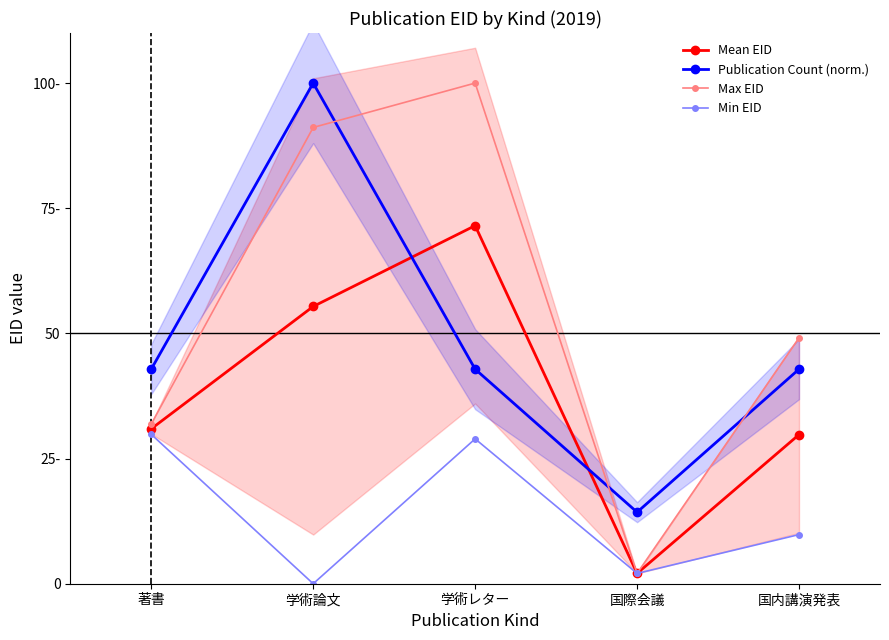

What are all the series names shown in the legend?

Mean EID, Publication Count (norm.), Max EID, Min EID